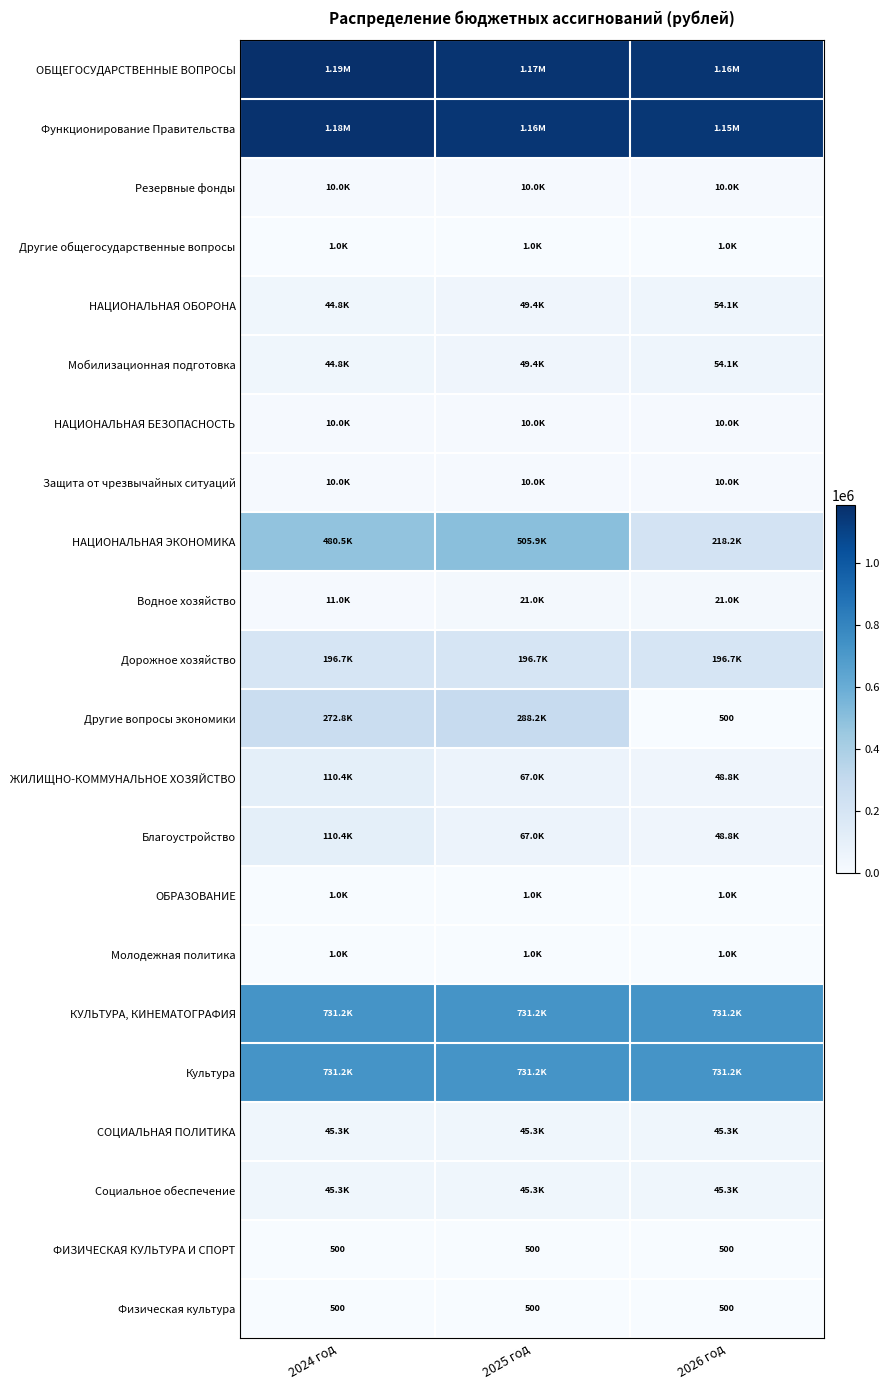

Between 2026 год and 2024 год, which is larger?

2024 год